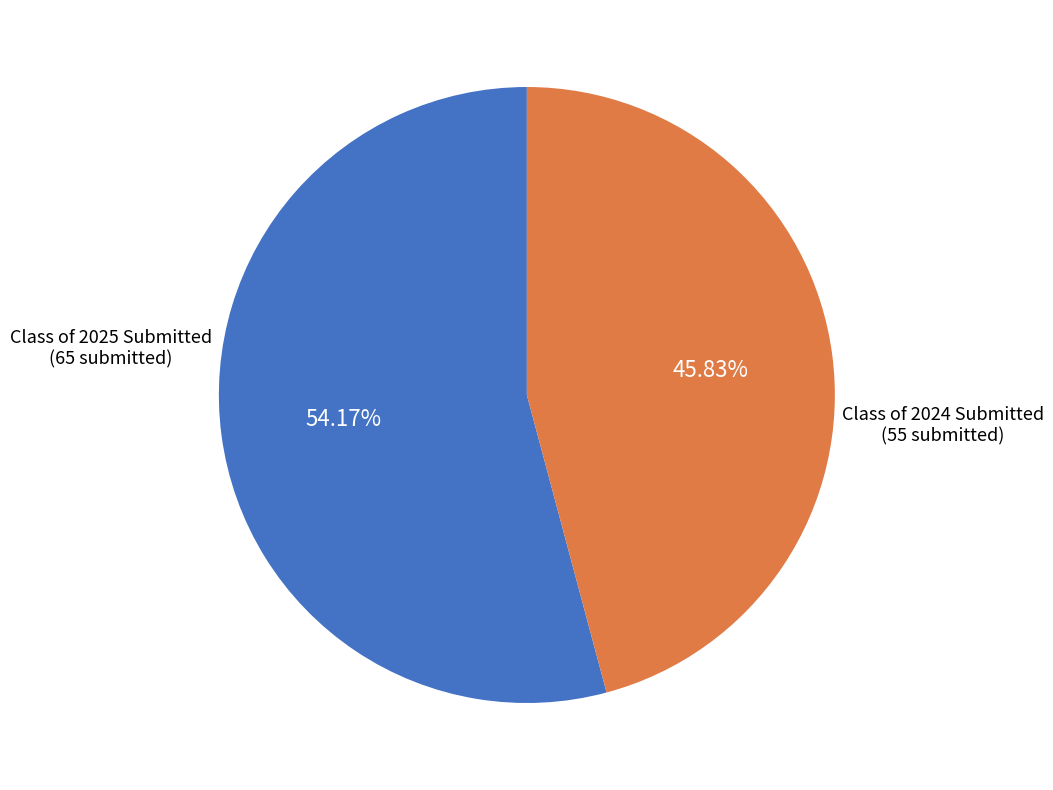

Count the number of slices in the pie.

2